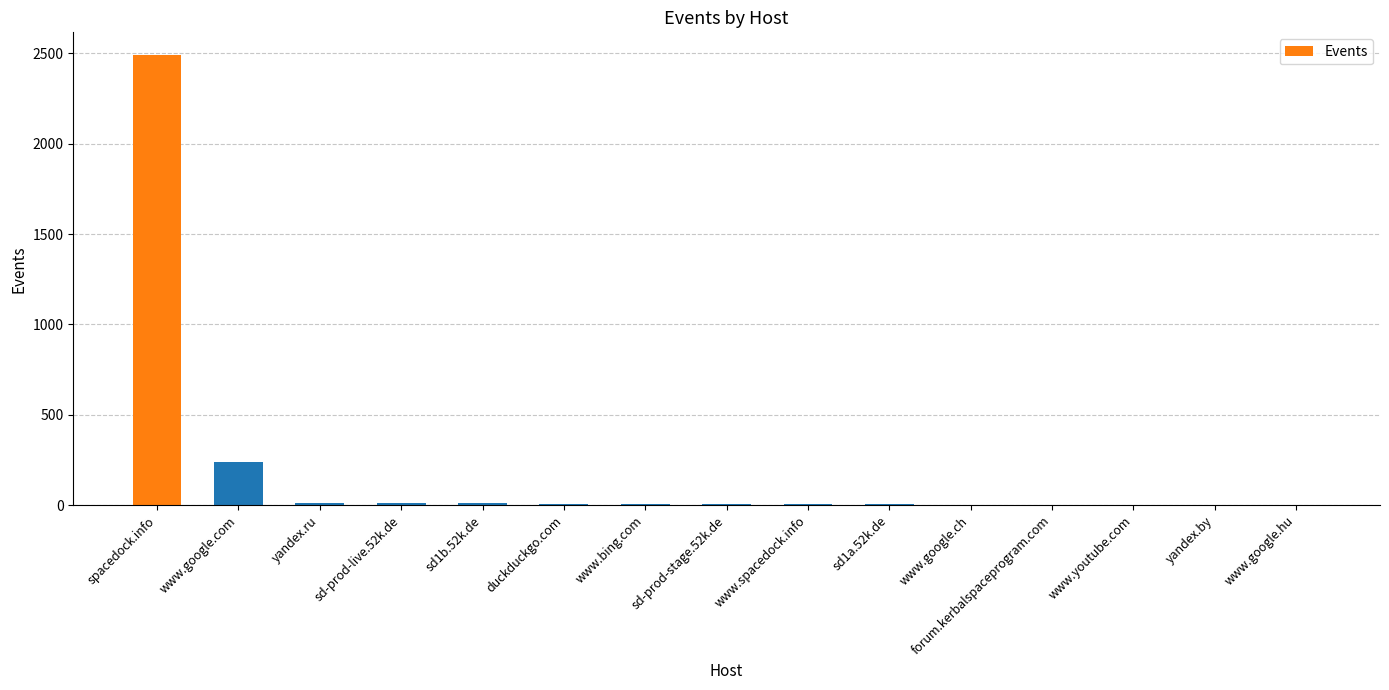

How many data points does each series have?

15